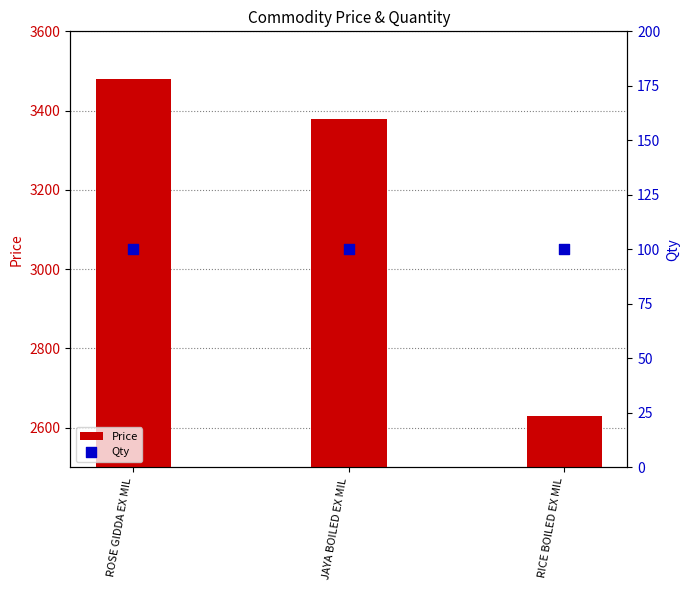

Which series has the widest spread of Y values?

Price